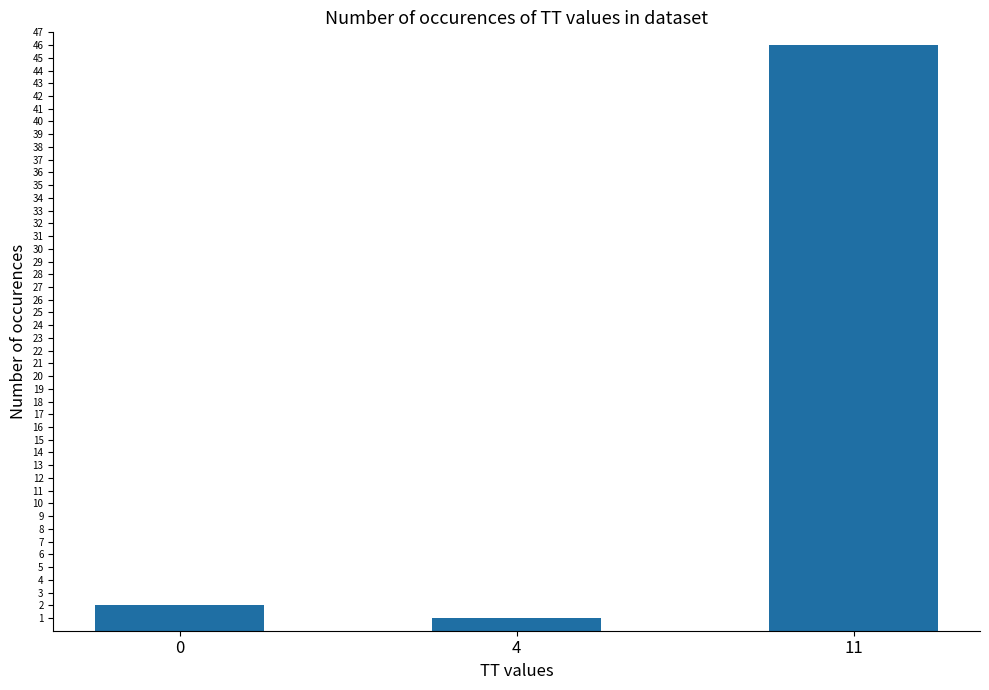

What is the maximum value shown in the chart?

46